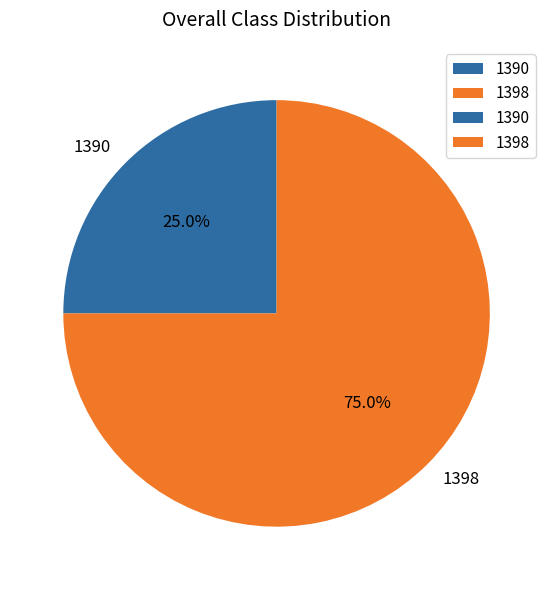

What is the ratio of the value at 1390 to the value at 1398?

0.3